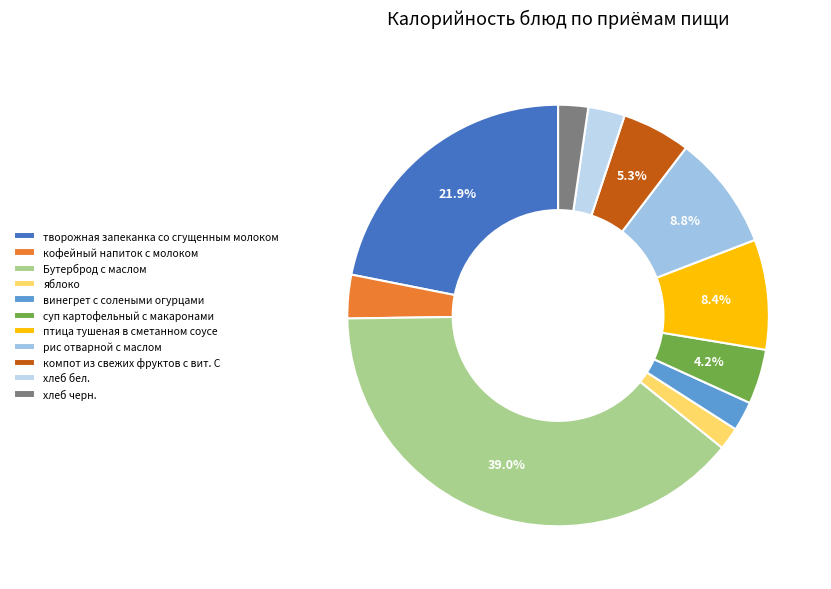

What is the ratio of the value at творожная запеканка со сгущенным молоком to the value at компот из свежих фруктов с вит. С?

4.2